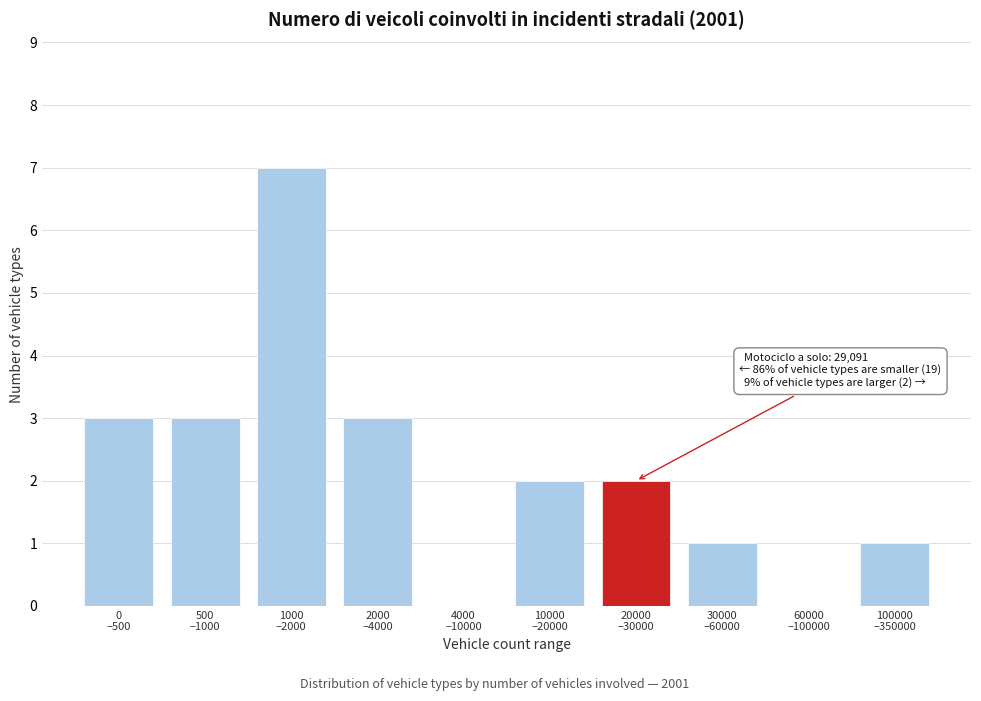

What is the maximum value shown in the chart?

7